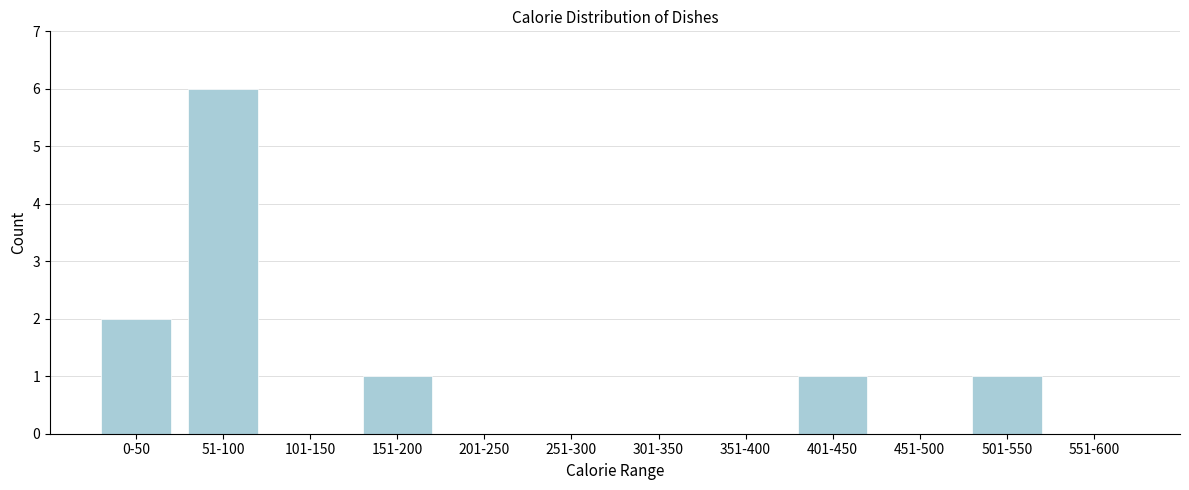

Reading left to right, extract all data points from this chart.

0-50=2	51-100=6	101-150=0	151-200=1	201-250=0	251-300=0	301-350=0	351-400=0	401-450=1	451-500=0	501-550=1	551-600=0